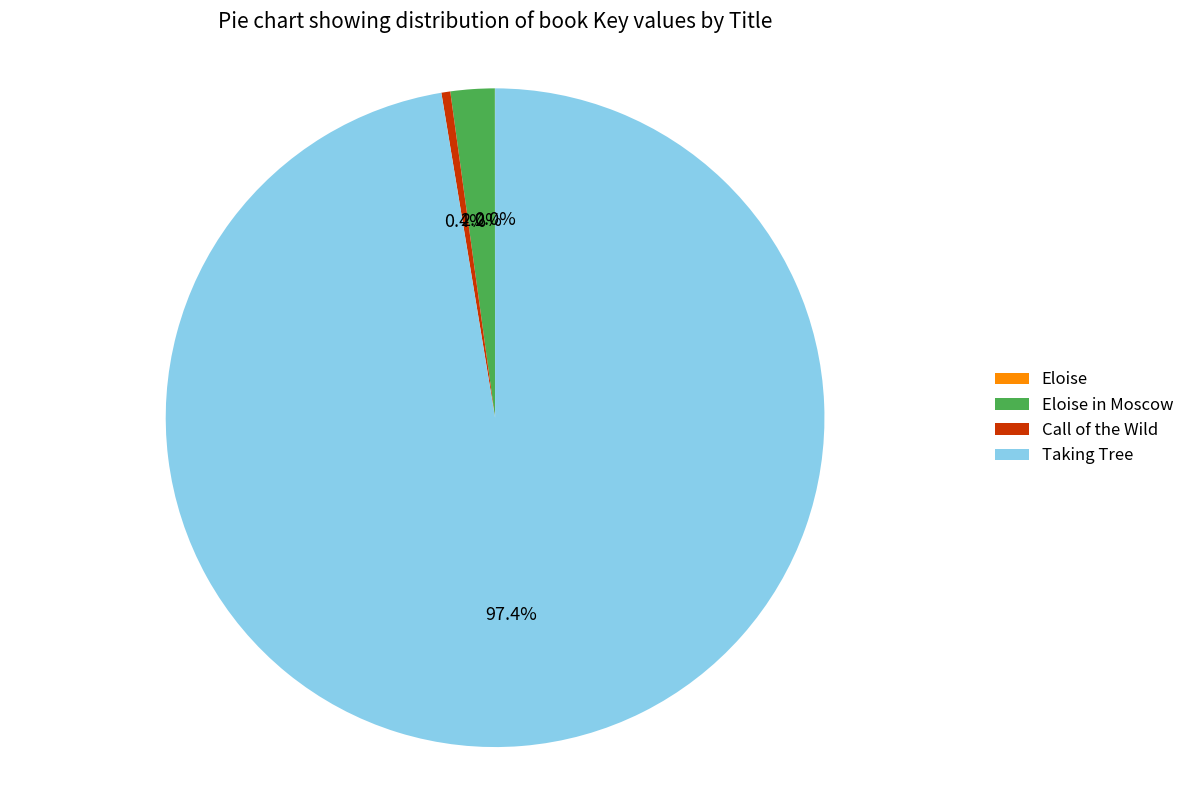

How much of the chart is everything except Call of the Wild?

99.6%